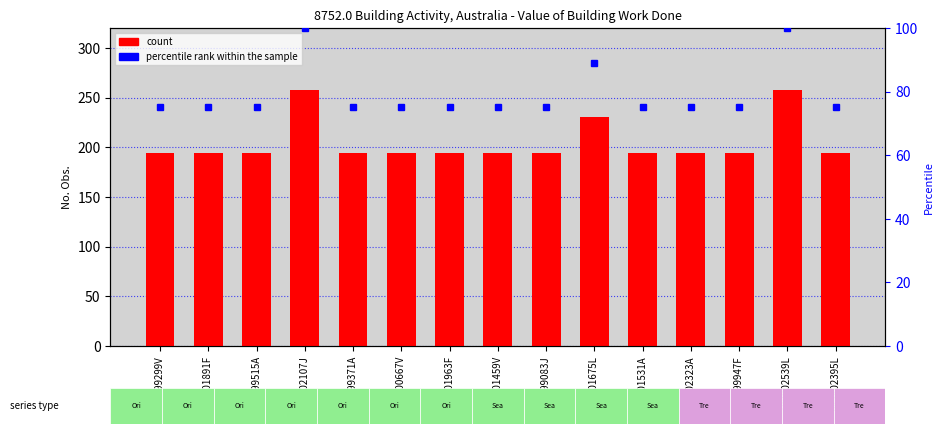

How many data points does each series have?

15